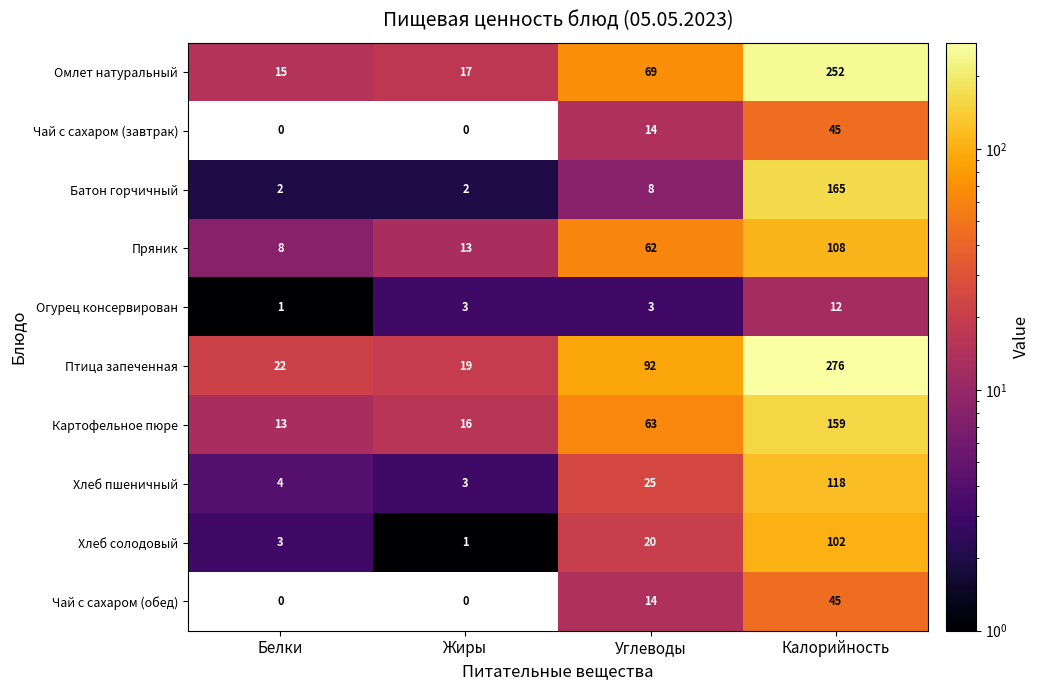

What is the difference between the maximum and minimum values in the Батон горчичный series?

163